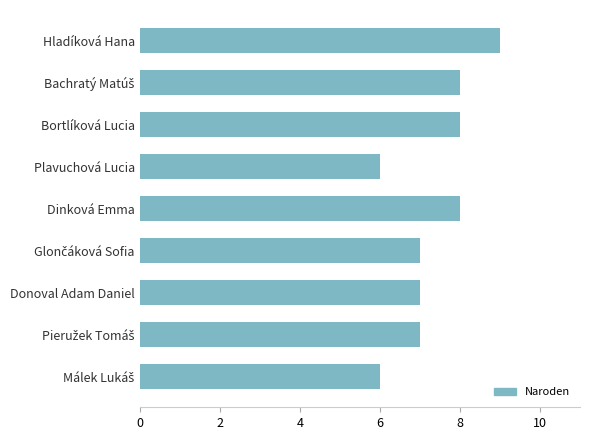

Reading bottom to top, extract all data points from this chart.

6	7	7	7	8	6	8	8	9